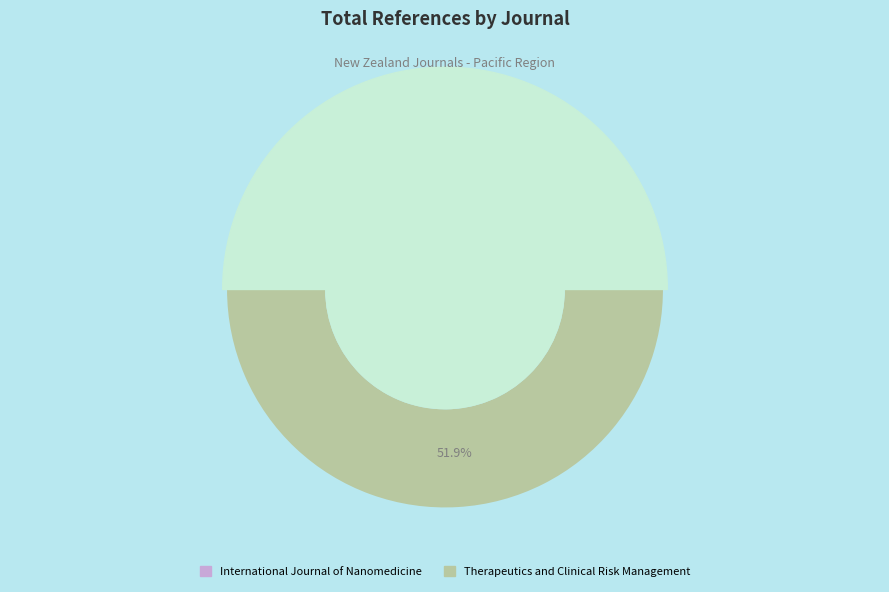

Is it true that Therapeutics and Clinical Risk Management is 52% of the pie?

True